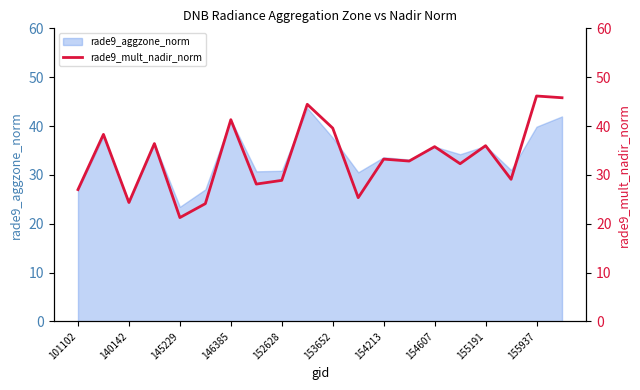

The value of rade9_aggzone_norm at 155191 is 35.9. True or false?

True